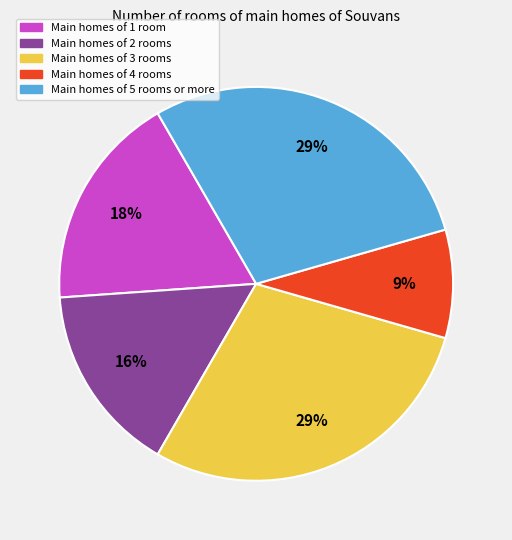

Does any single category account for the majority?

No